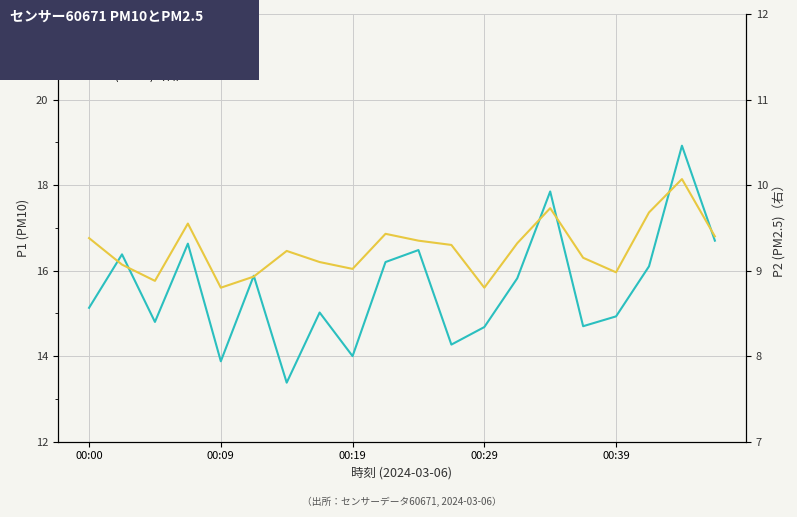

What is the label of the 6th point from the left?

5